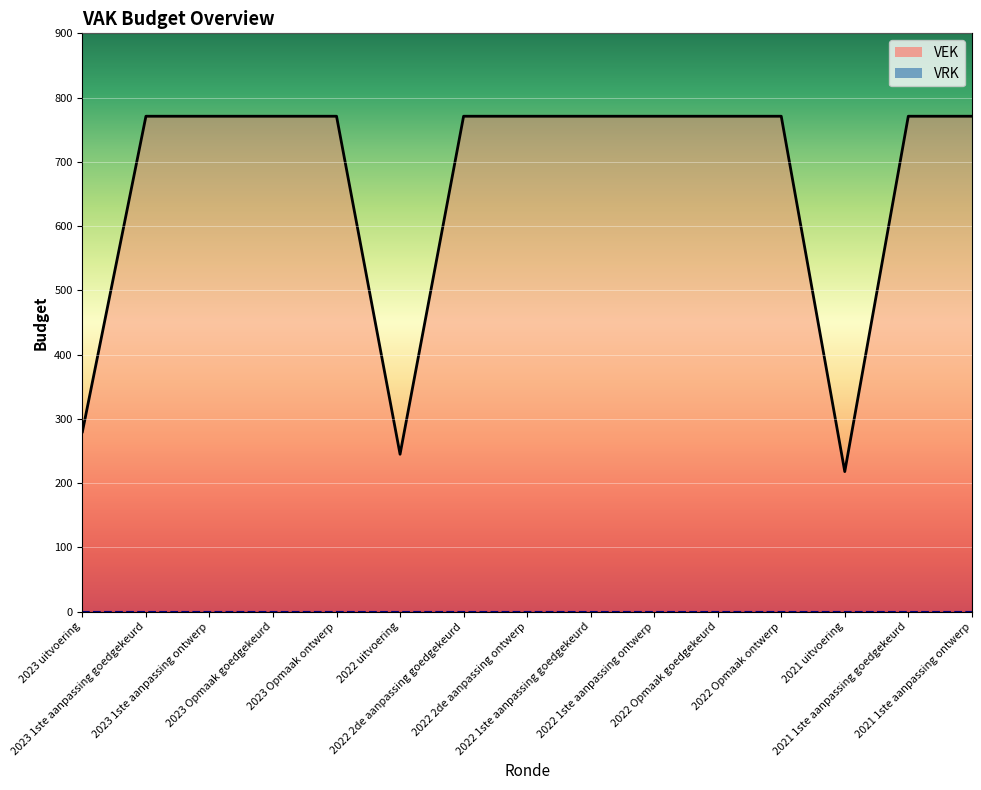

Where is the data nearest to the value 494?

2023 uitvoering